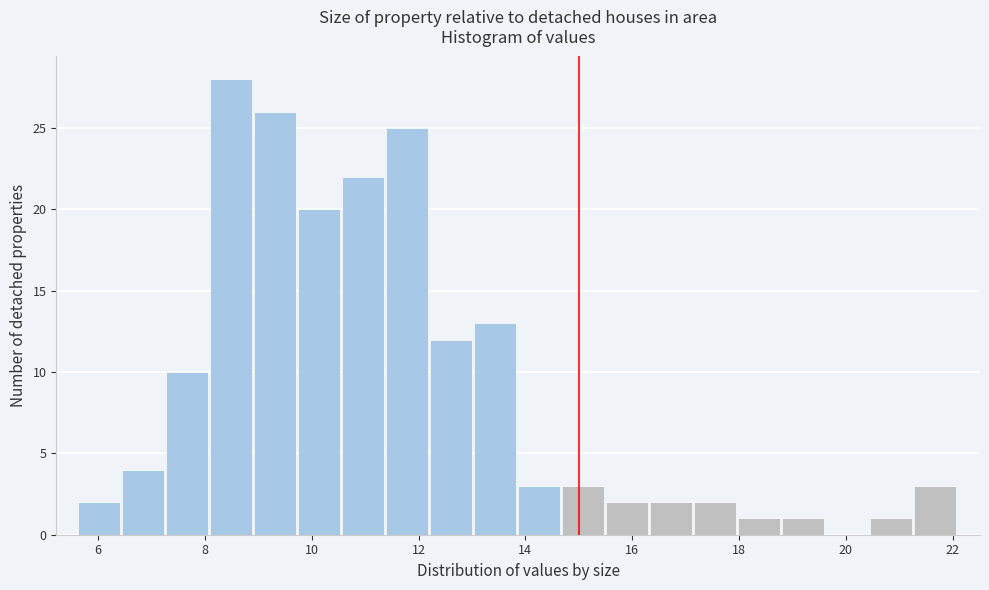

How tall is the bar that spans 12.2 to 13.0 on the x-axis? Neither the bar edges nor the heights are printed on the chart, so give them approximately, as read against the axes.

12